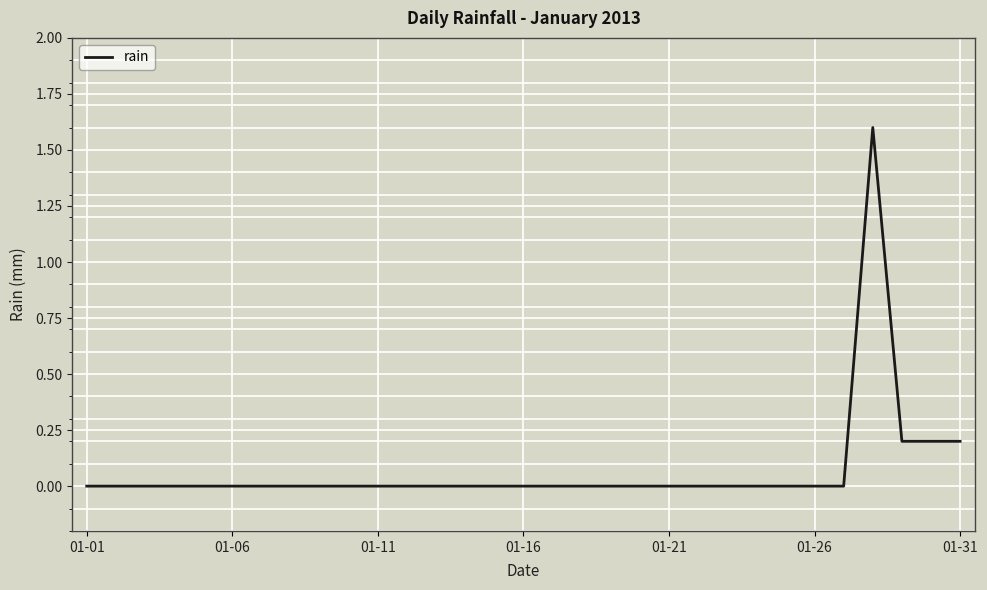

What is the maximum value shown in the chart?

1.6